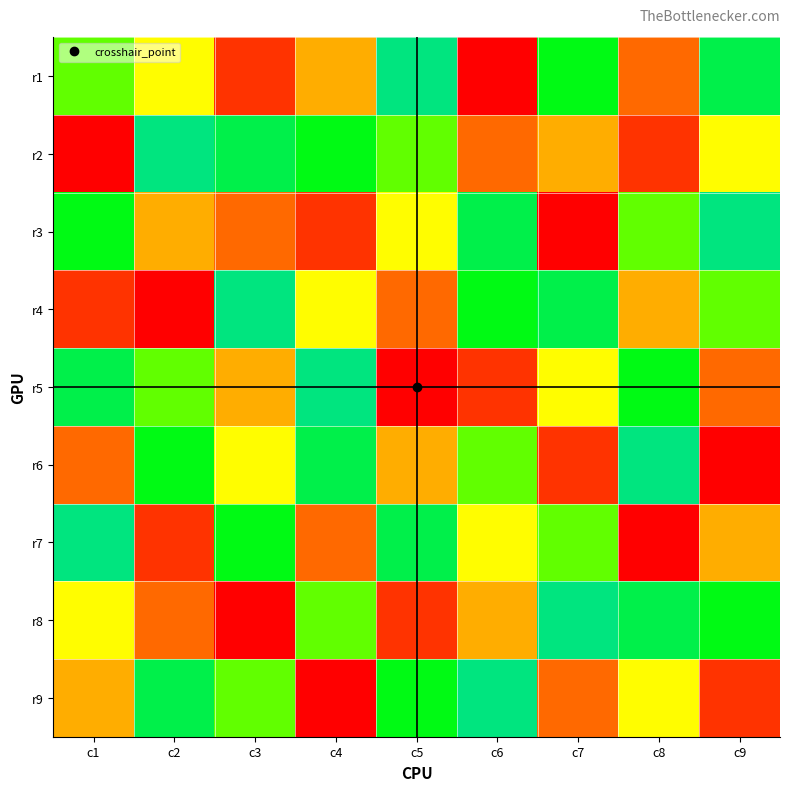

Reading left to right, what are all the values shown in this chart?

r1: c1=4	c2=5	c3=8	c4=6	c5=1	c6=9	c7=3	c8=7	c9=2
r2: c1=9	c2=1	c3=2	c4=3	c5=4	c6=7	c7=6	c8=8	c9=5
r3: c1=3	c2=6	c3=7	c4=8	c5=5	c6=2	c7=9	c8=4	c9=1
r4: c1=8	c2=9	c3=1	c4=5	c5=7	c6=3	c7=2	c8=6	c9=4
r5: c1=2	c2=4	c3=6	c4=1	c5=9	c6=8	c7=5	c8=3	c9=7
r6: c1=7	c2=3	c3=5	c4=2	c5=6	c6=4	c7=8	c8=1	c9=9
r7: c1=1	c2=8	c3=3	c4=7	c5=2	c6=5	c7=4	c8=9	c9=6
r8: c1=5	c2=7	c3=9	c4=4	c5=8	c6=6	c7=1	c8=2	c9=3
r9: c1=6	c2=2	c3=4	c4=9	c5=3	c6=1	c7=7	c8=5	c9=8